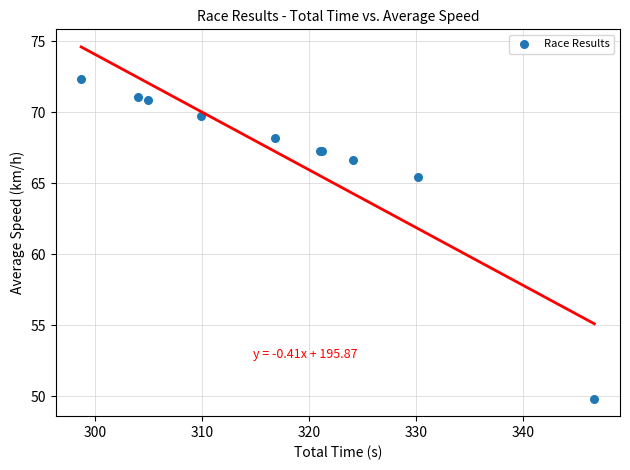

What Y value in the scatter plot is closest to 61?

65.4